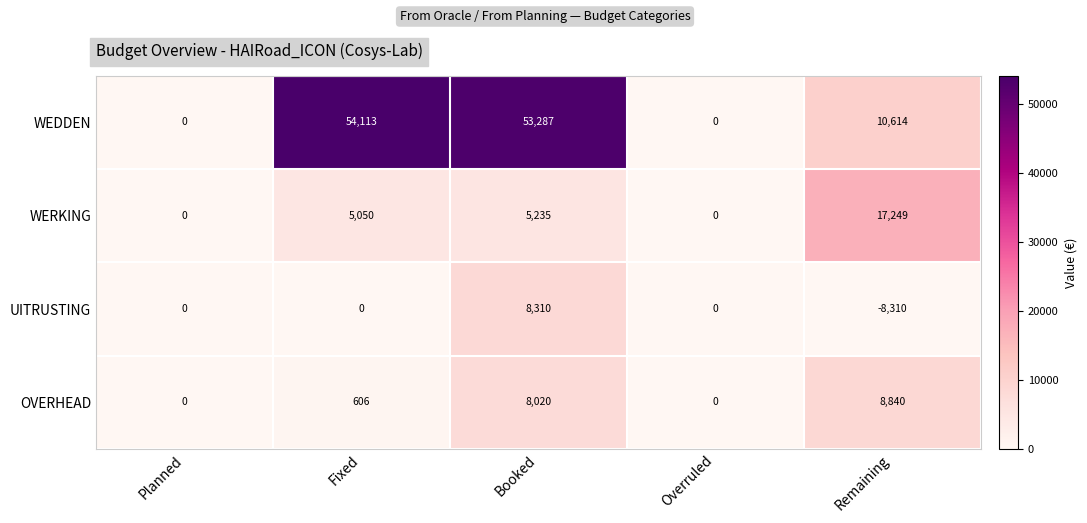

Reading right to left, extract all data points from this chart.

WEDDEN: Remaining=10614	Overruled=0	Booked=53287	Fixed=54113	Planned=0
WERKING: Remaining=17249	Overruled=0	Booked=5235	Fixed=5050	Planned=0
UITRUSTING: Remaining=-8310	Overruled=0	Booked=8310	Fixed=0	Planned=0
OVERHEAD: Remaining=8840	Overruled=0	Booked=8020	Fixed=606	Planned=0